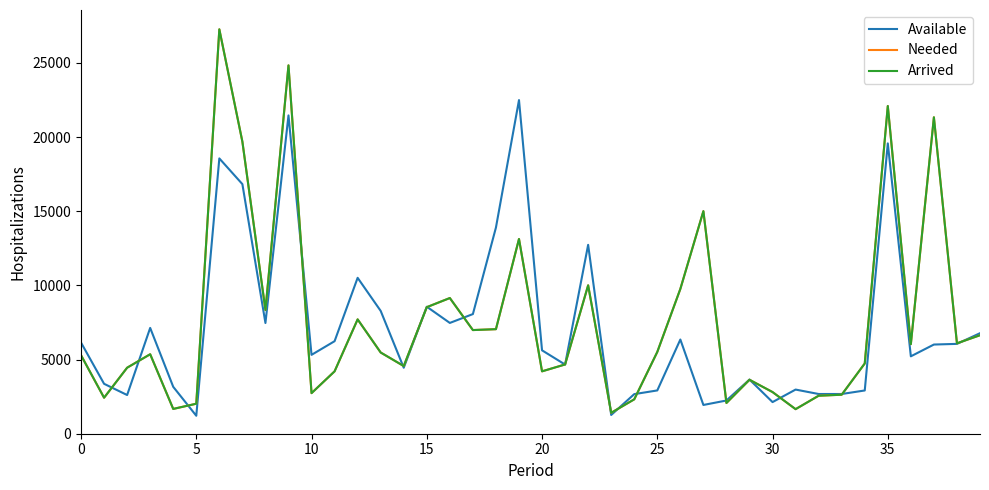

Does the chart have visible grid lines?

No